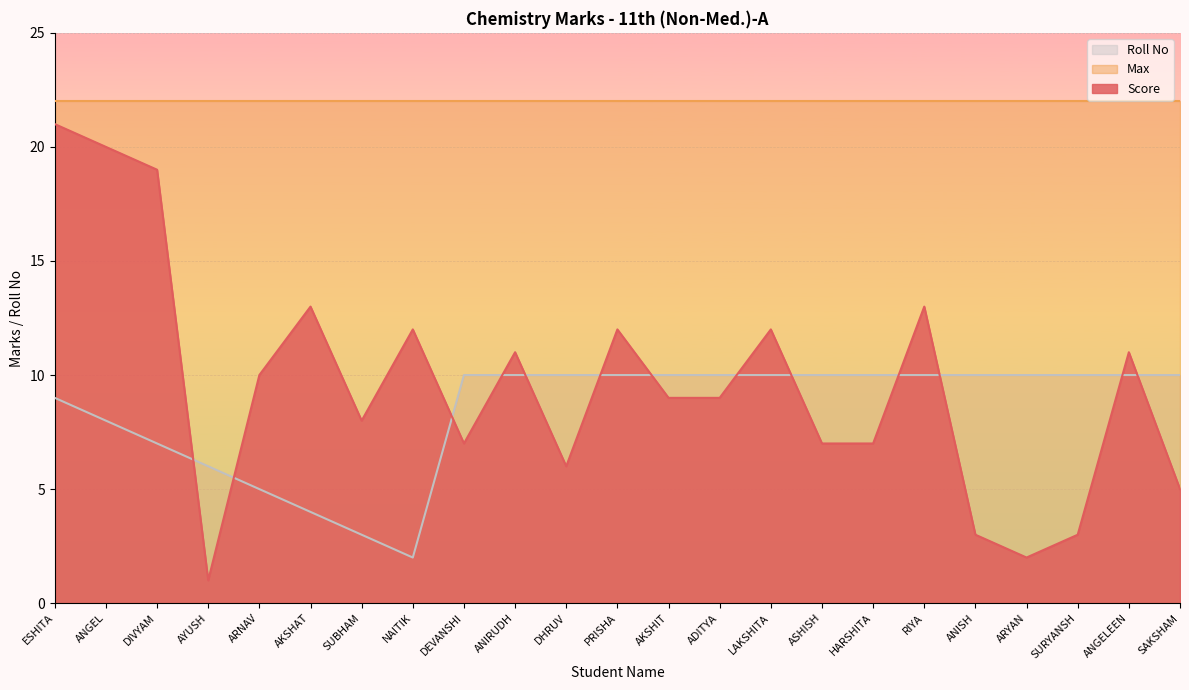

Where is Roll No nearest to the value 6?

AYUSH